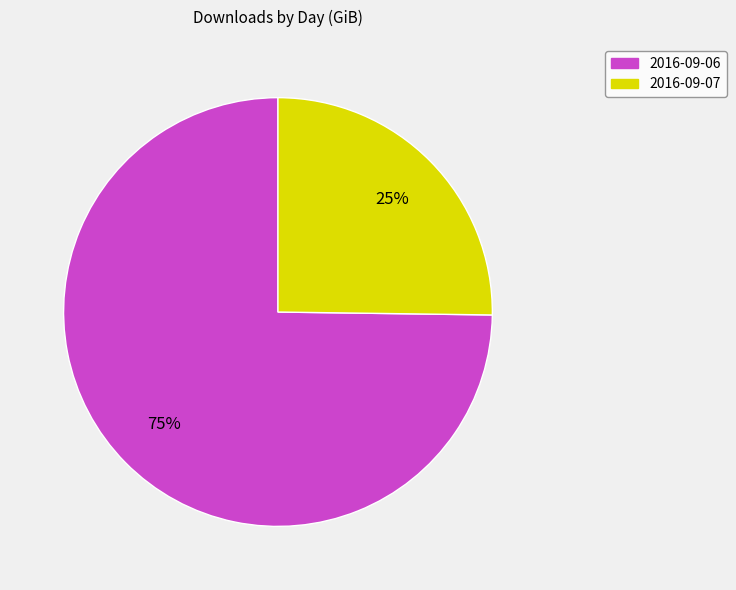

What is the smallest slice in the pie chart?

2016-09-07